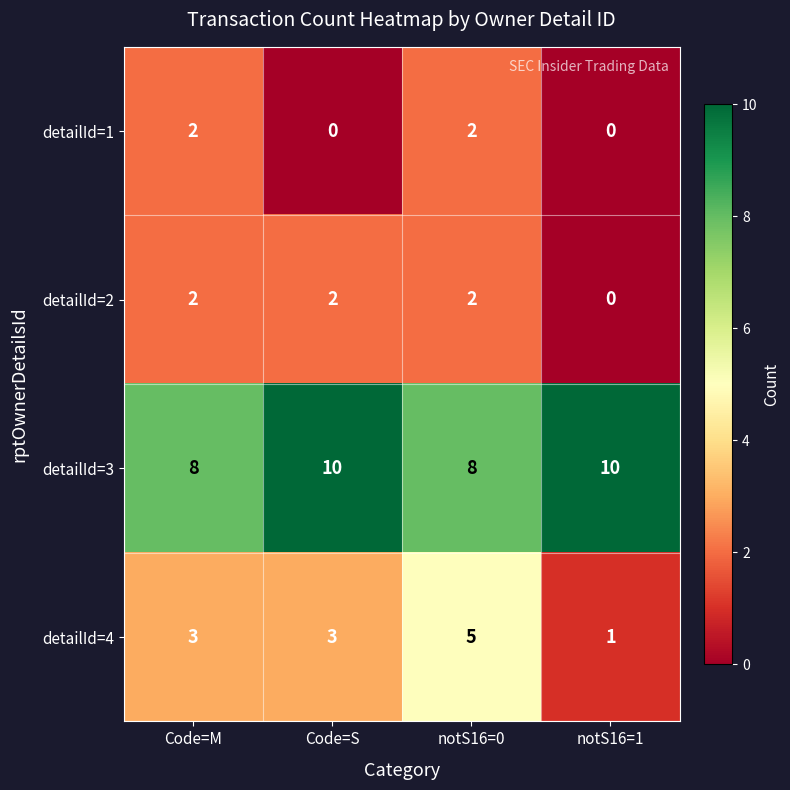

Which series has the largest range (max minus min)?

detailId=4